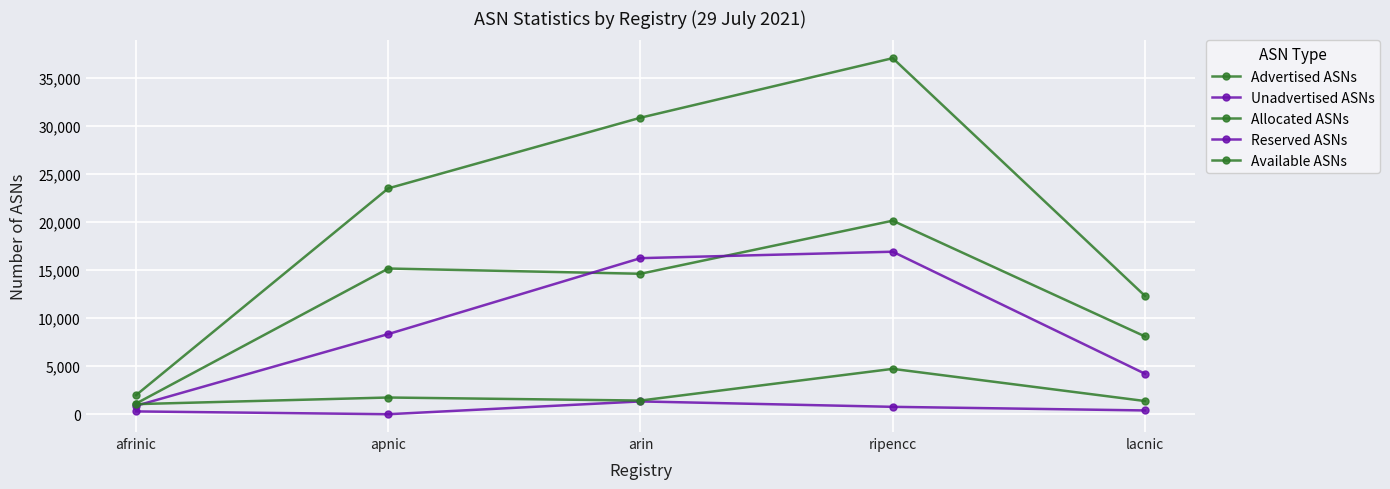

Which series has the largest total across all categories?

Allocated ASNs